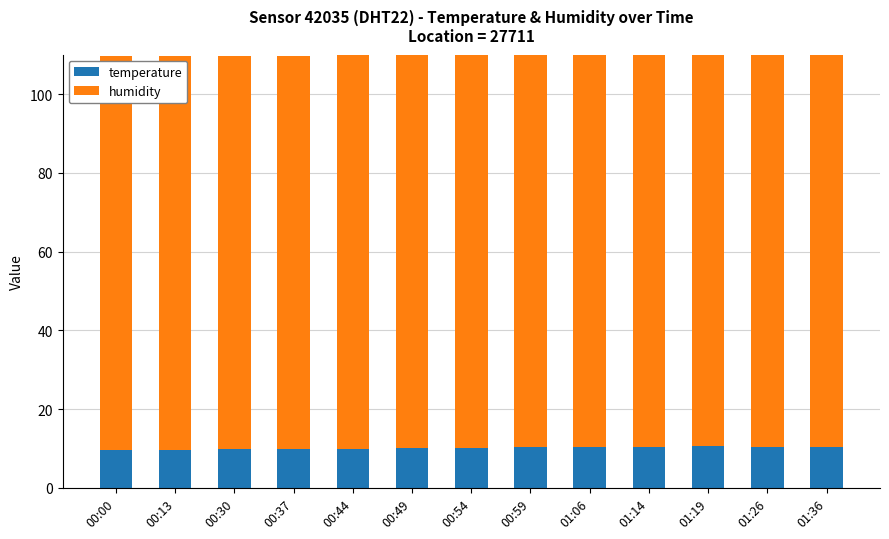

What is the minimum value for temperature?

9.7